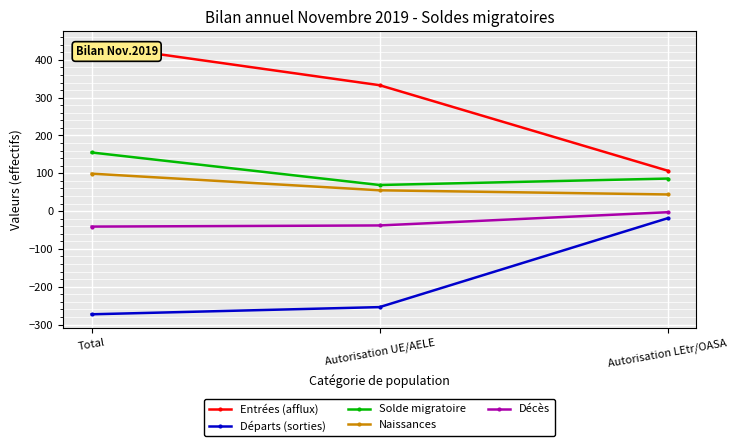

Between Total and Autorisation LEtr/OASA, which series saw the biggest shift?

Entrées (afflux)